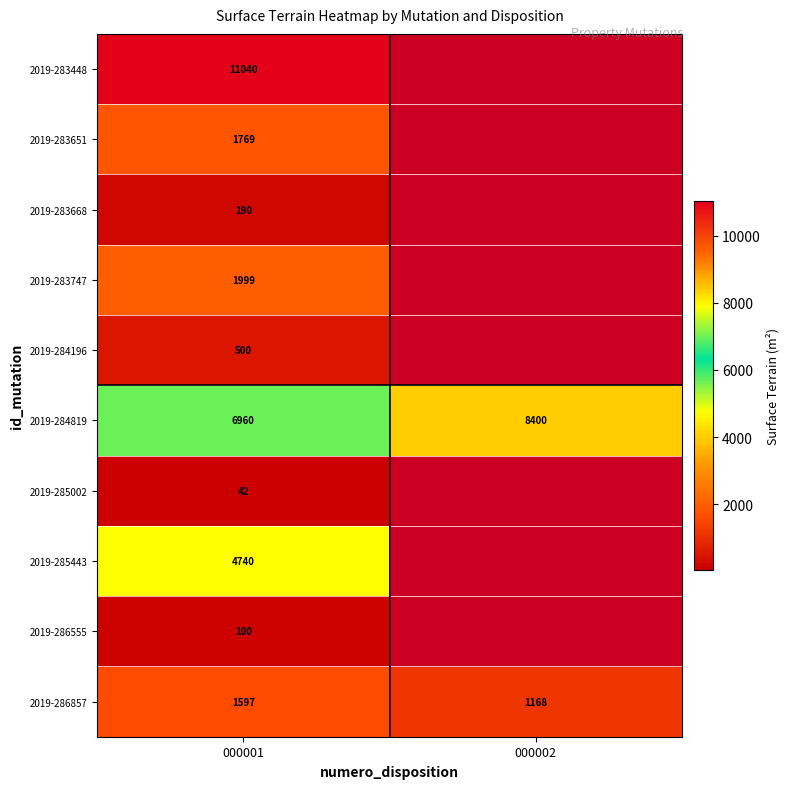

What is the greatest value displayed?

11040.0